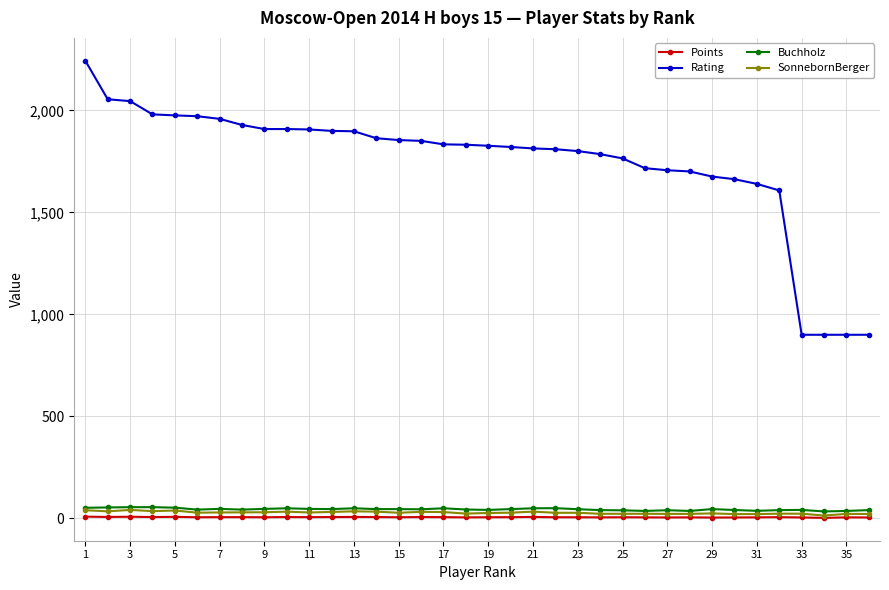

At how many categories does at least one series exceed 1205?

32